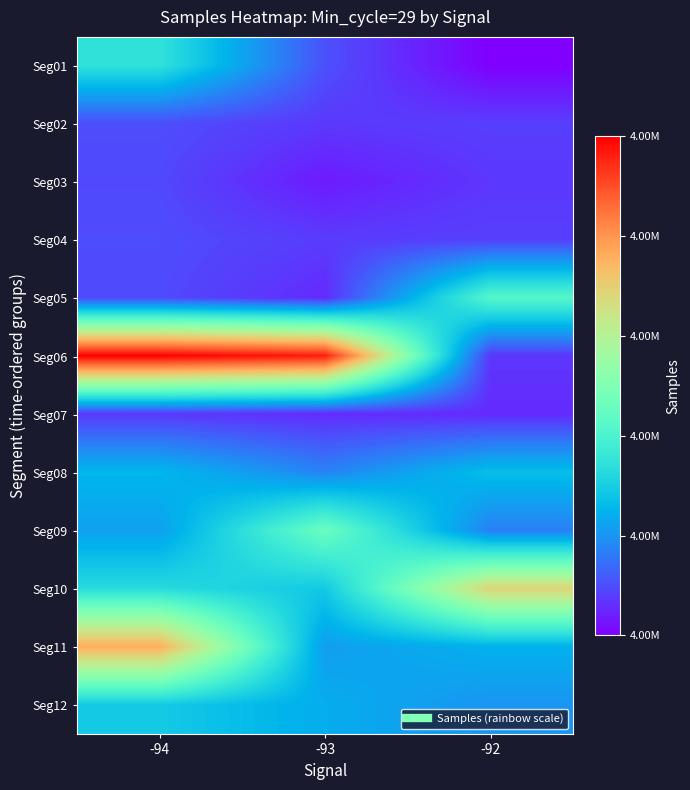

Which series has the largest range (max minus min)?

Seg06